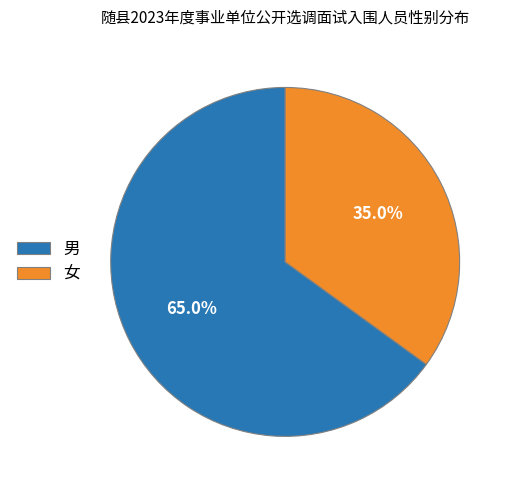

How many slices are in this pie chart?

2